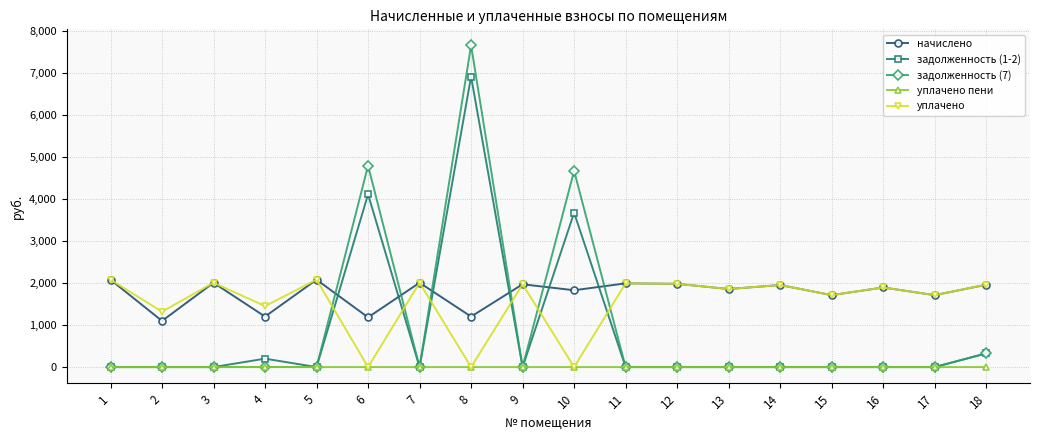

Does the chart have visible grid lines?

Yes